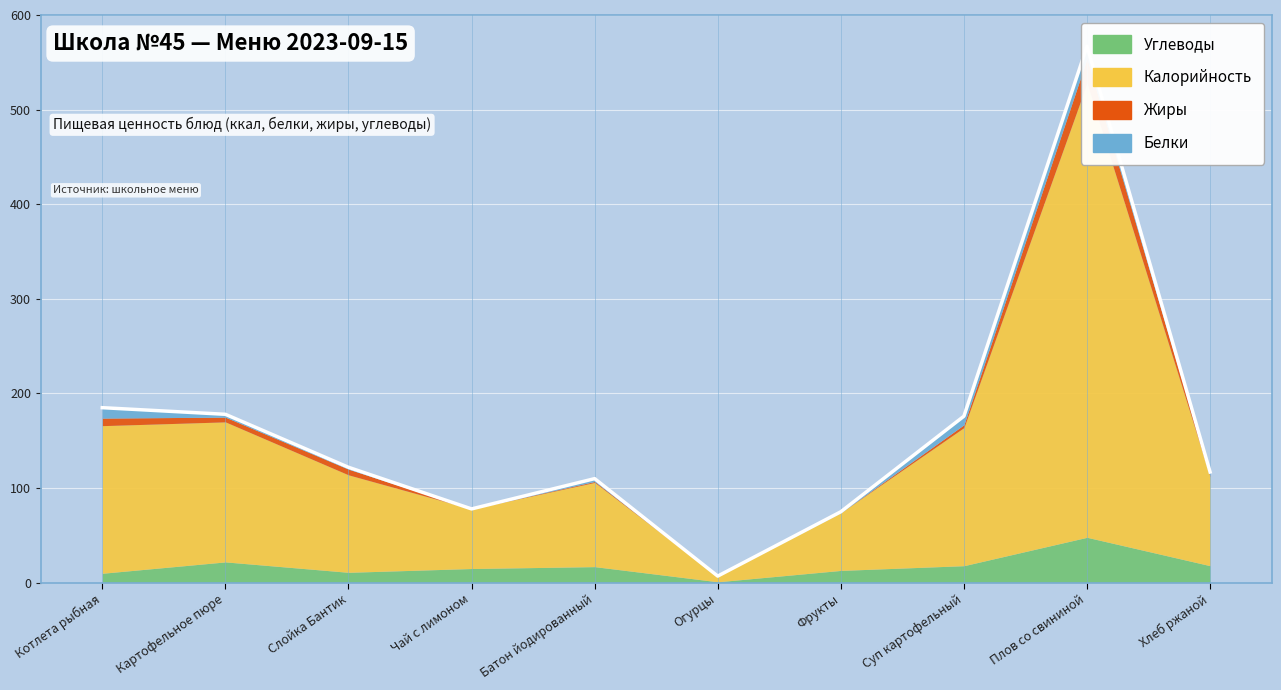

Reading left to right, transcribe all the data shown in this chart.

Калорийность: Котлета рыбная=156	Картофельное пюре=148	Слойка Бантик=103	Чай с лимоном=63	Батон йодированный=89	Огурцы=6	Фрукты=61	Суп картофельный=146	Плов со свининой=480	Хлеб ржаной=94
Белки: Котлета рыбная=11	Картофельное пюре=3	Слойка Бантик=2	Чай с лимоном=0	Батон йодированный=3	Огурцы=0	Фрукты=1	Суп картофельный=9	Плов со свининой=13	Хлеб ржаной=4
Жиры: Котлета рыбная=8	Картофельное пюре=5	Слойка Бантик=6	Чай с лимоном=0	Батон йодированный=1	Огурцы=0	Фрукты=0	Суп картофельный=3	Плов со свининой=26	Хлеб ржаной=1
Углеводы: Котлета рыбная=10	Картофельное пюре=22	Слойка Бантик=11	Чай с лимоном=15	Батон йодированный=17	Огурцы=1	Фрукты=13	Суп картофельный=18	Плов со свининой=48	Хлеб ржаной=18